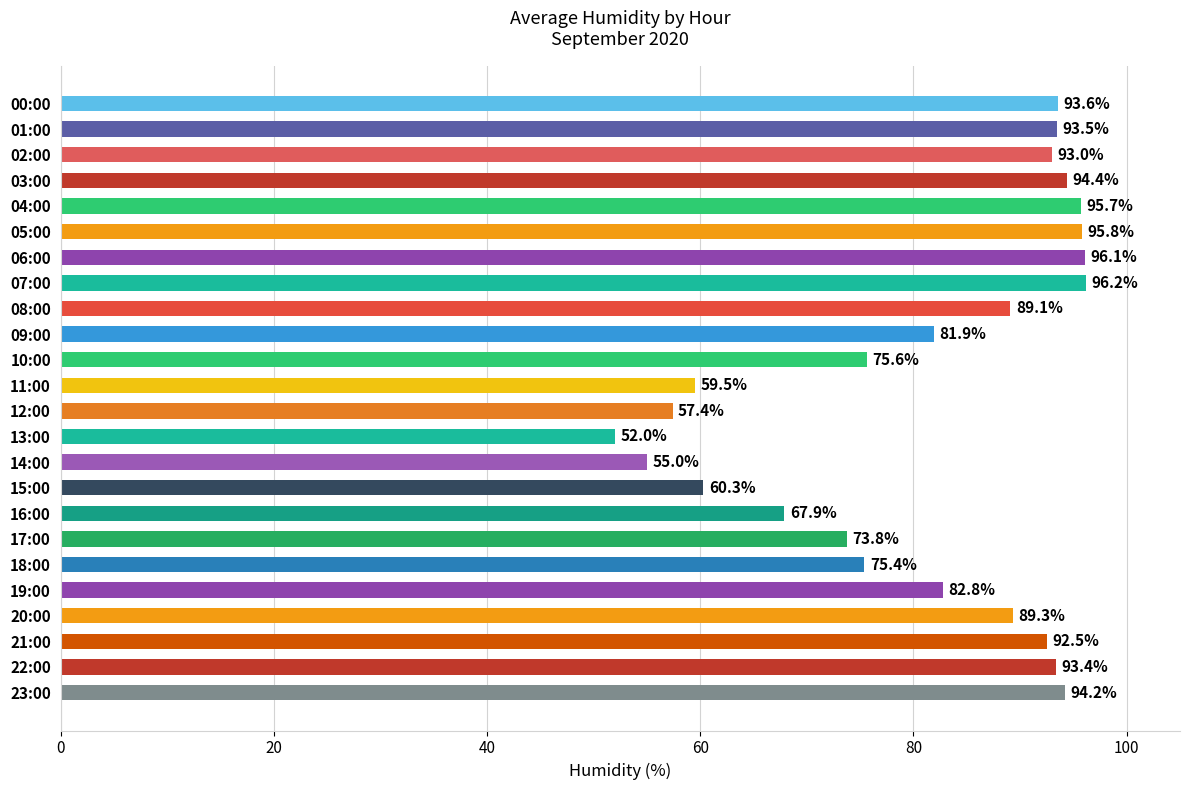

Rank the categories by value from lowest to highest.

13:00, 14:00, 12:00, 11:00, 15:00, 16:00, 17:00, 18:00, 10:00, 09:00, 19:00, 08:00, 20:00, 21:00, 02:00, 22:00, 01:00, 00:00, 23:00, 03:00, 04:00, 05:00, 06:00, 07:00